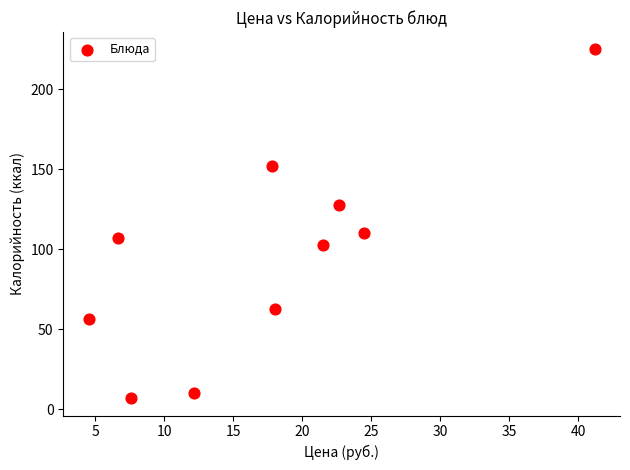

What is the average X value?

17.6